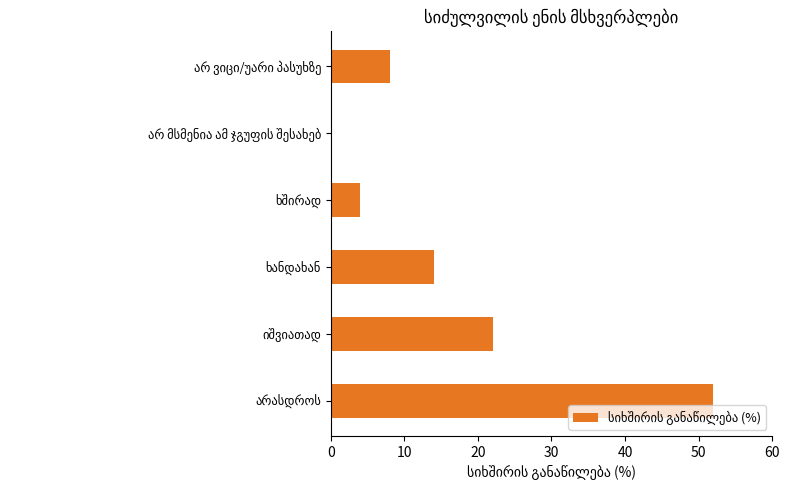

What is the greatest value displayed?

52